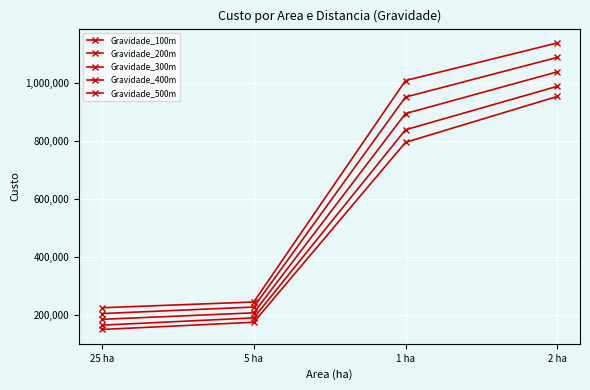

List the labels in order of Gravidade_400m value, smallest first.

25 ha, 5 ha, 1 ha, 2 ha